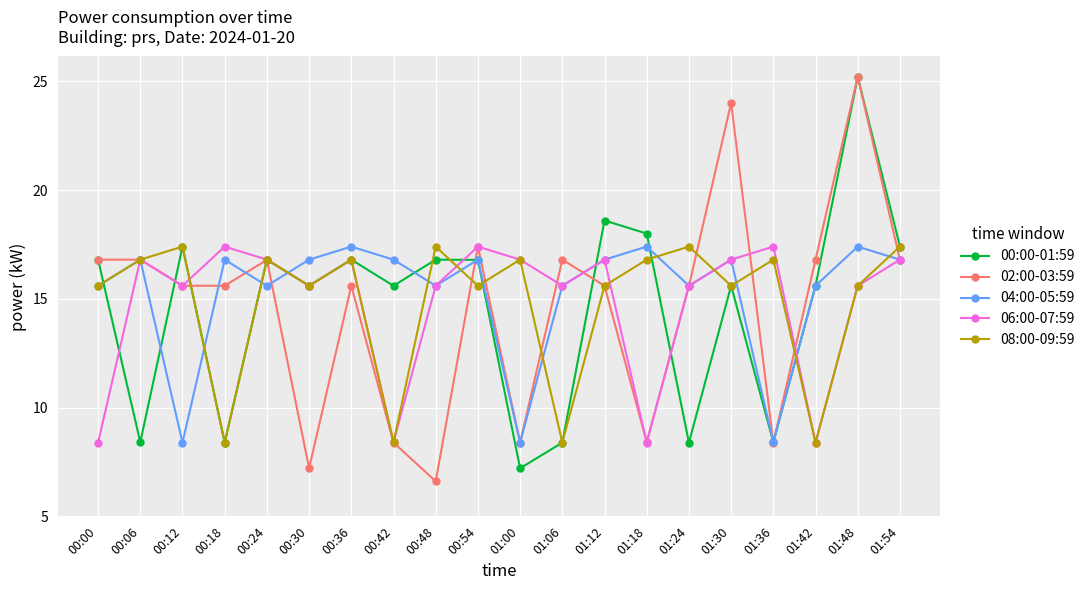

Which series has the widest spread of values?

02:00-03:59